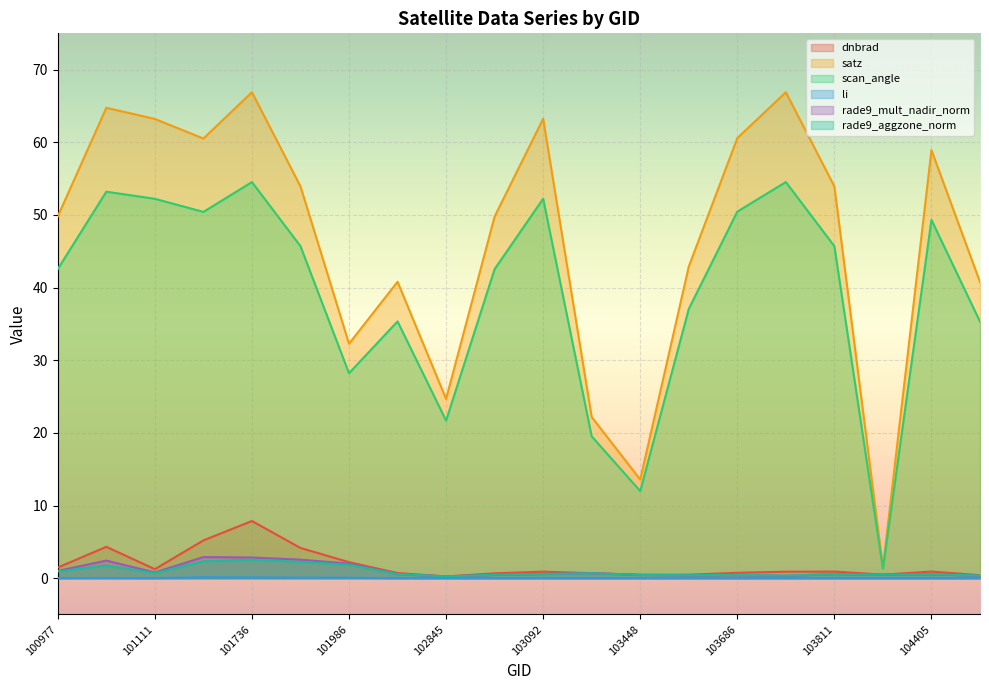

What is the difference between the maximum and minimum values in the li series?

0.1